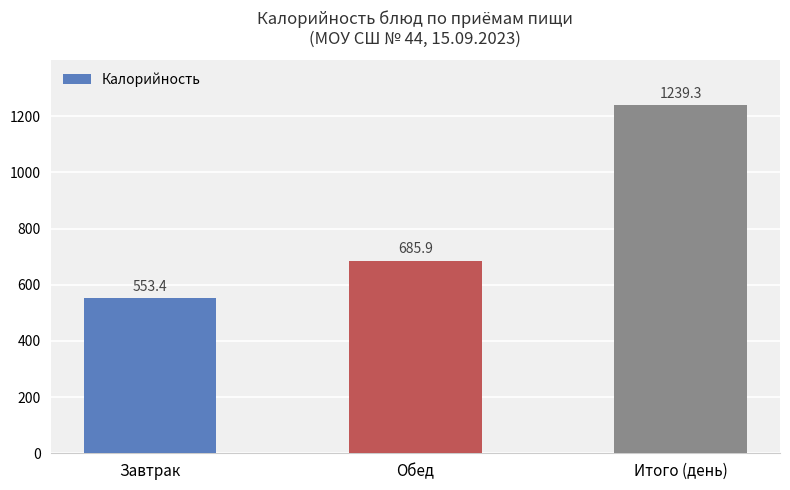

How many categories are shown in the chart?

3